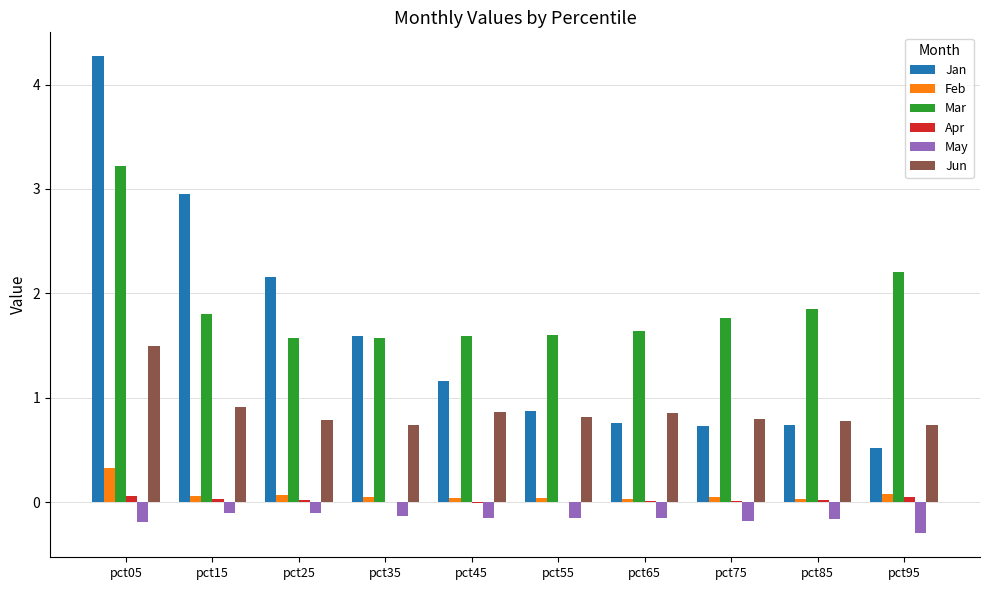

True or false: Mar has a value of 1.6 at pct35.

True